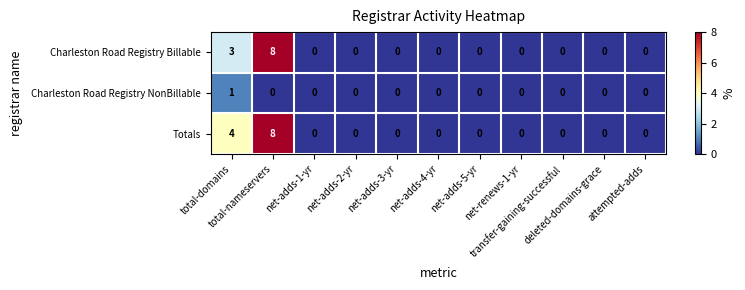

Count the Charleston Road Registry Billable values in the range 0 to 1.

9